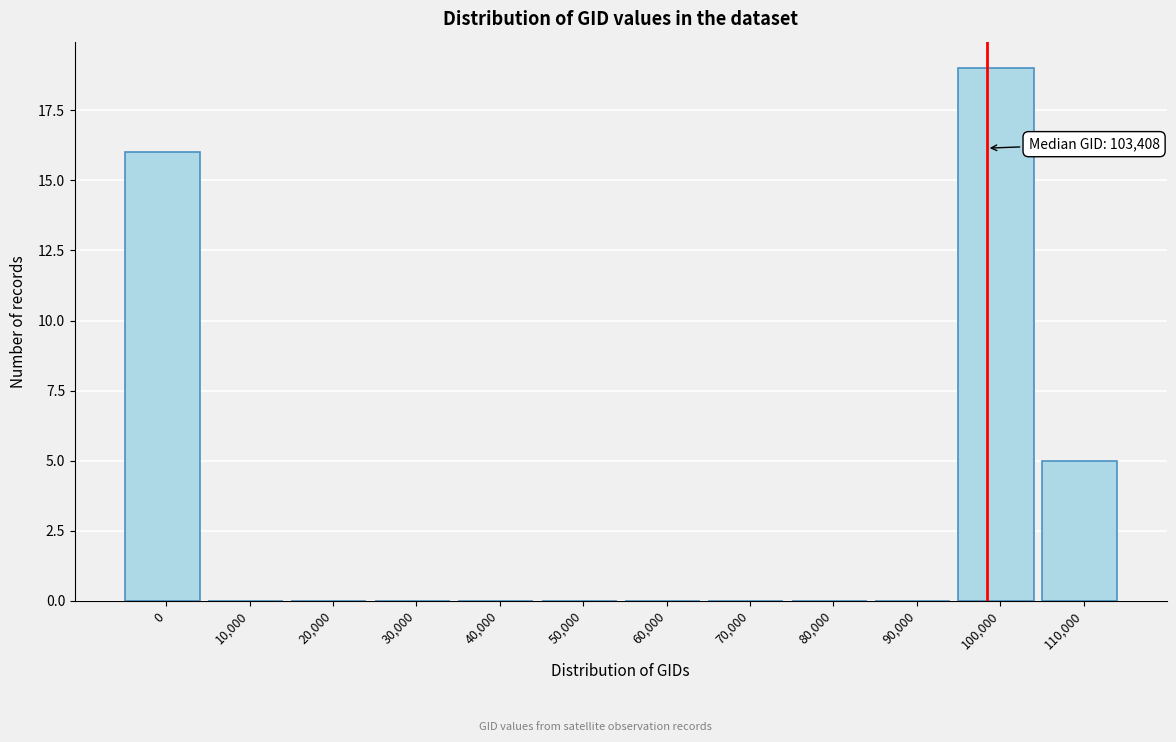

Reading left to right, extract all data points from this chart.

0=16	10,000=0	20,000=0	30,000=0	40,000=0	50,000=0	60,000=0	70,000=0	80,000=0	90,000=0	100,000=19	110,000=5